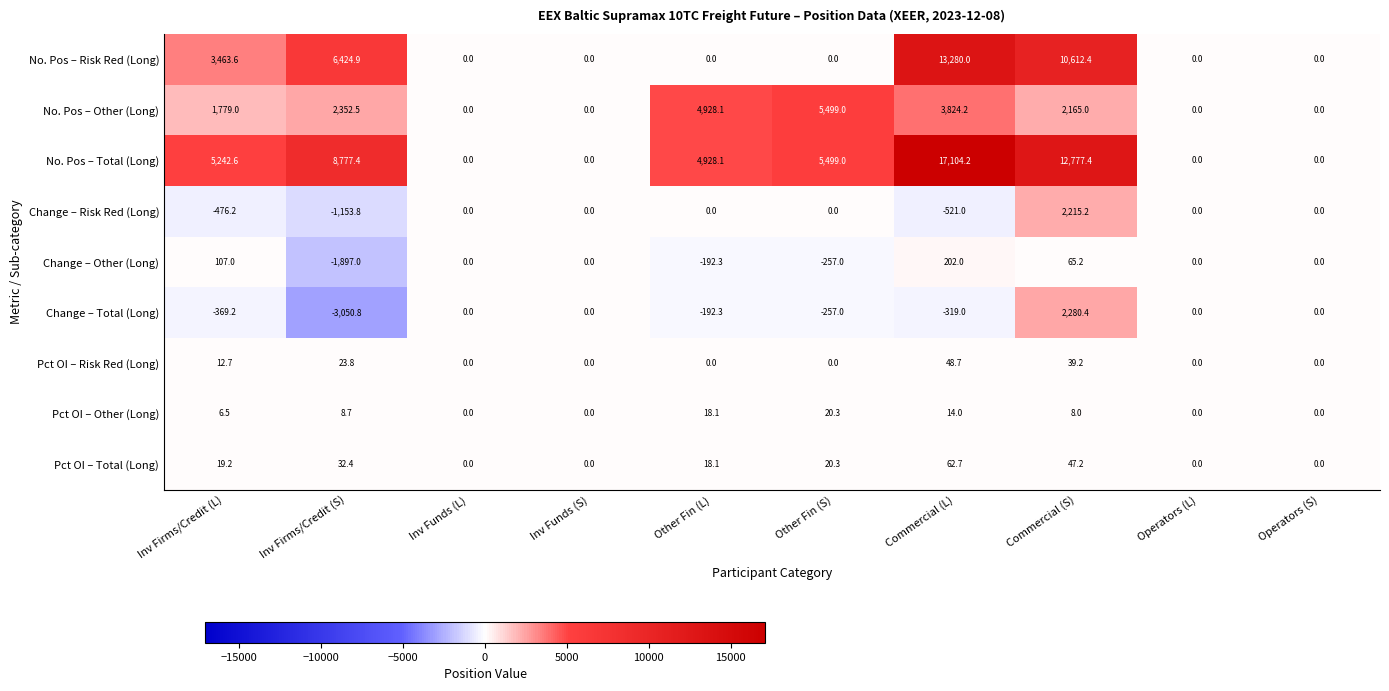

Rank the series by their maximum value, from highest to lowest.

No. Pos – Total (Long), No. Pos – Risk Red (Long), No. Pos – Other (Long), Change – Total (Long), Change – Risk Red (Long), Change – Other (Long), Pct OI – Total (Long), Pct OI – Risk Red (Long), Pct OI – Other (Long)